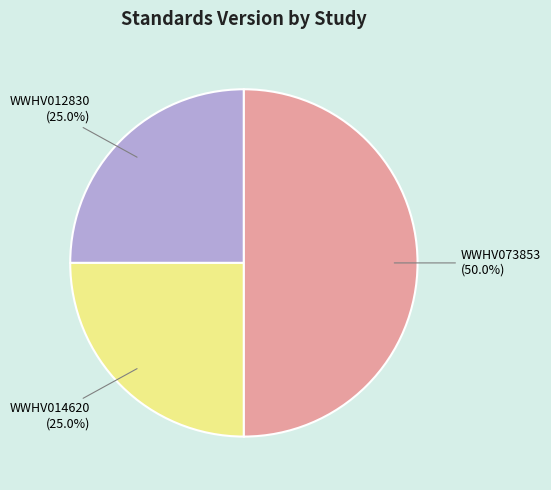

Which category has the biggest portion of the pie?

WWHV073853